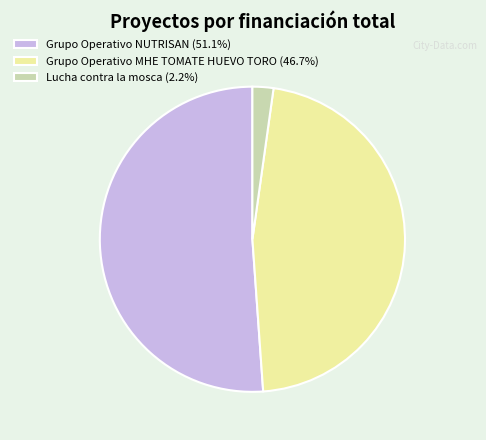

Combined, do Grupo Operativo MHE TOMATE HUEVO TORO (46.7%) and Grupo Operativo NUTRISAN (51.1%) account for over 50%?

Yes